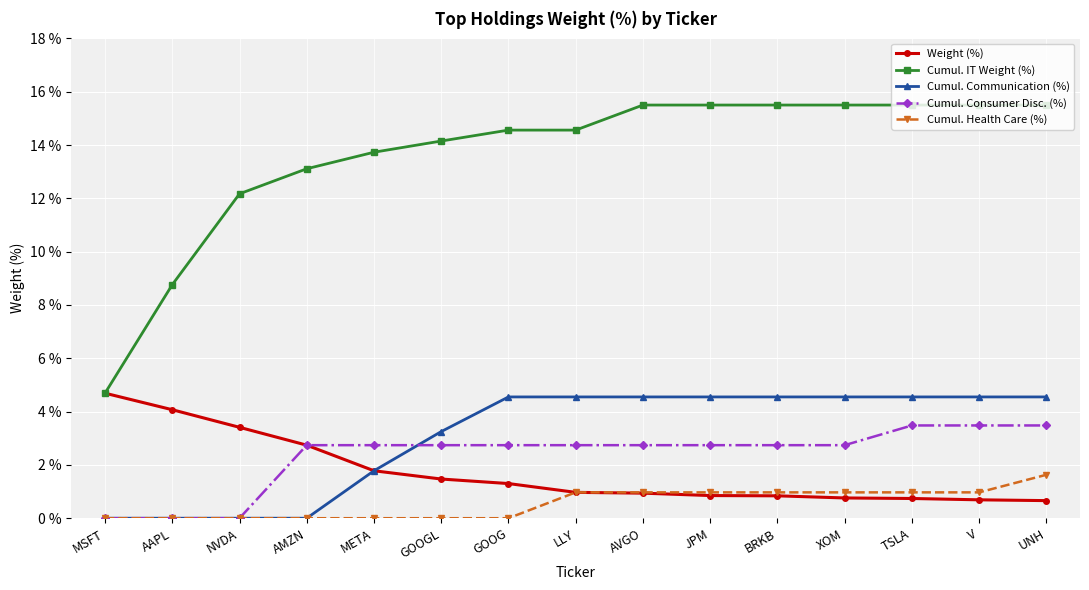

What is the difference between the second highest and minimum values in the Weight (%) series?

3.4